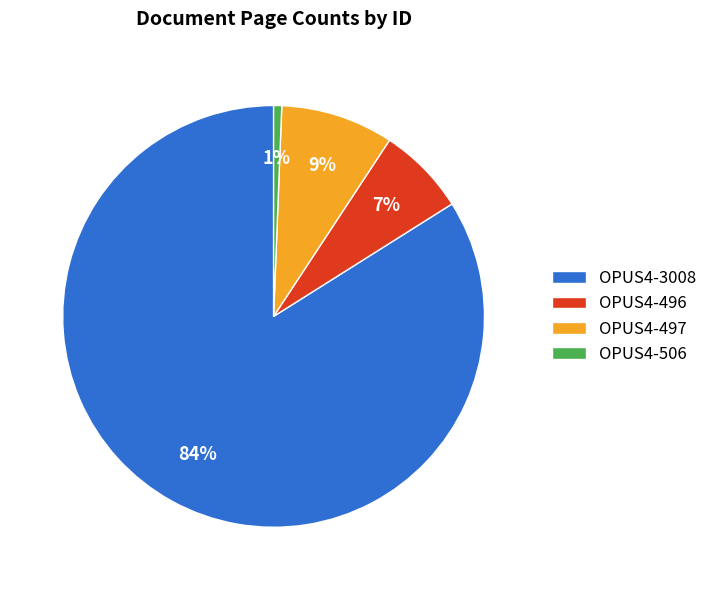

True or false: OPUS4-506 accounts for 11% of the total.

False